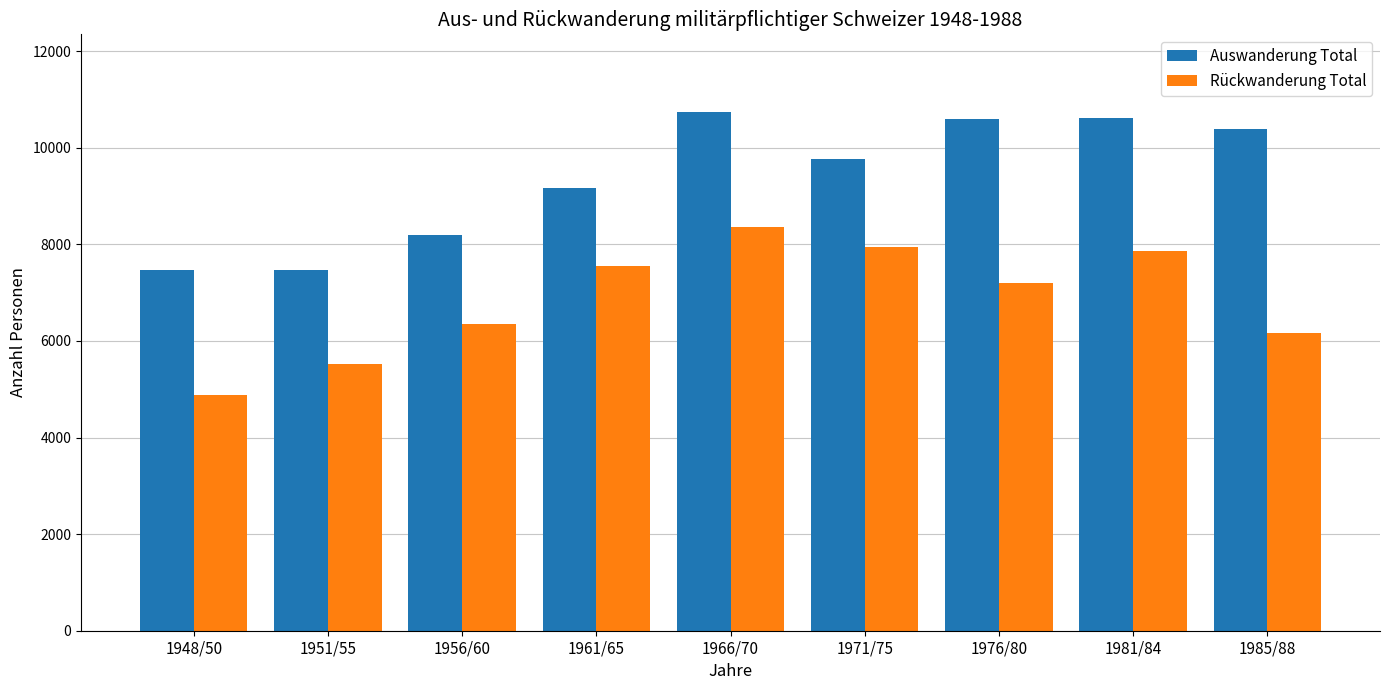

What is the value of the Rückwanderung Total bar at the 6th from the left?

7951.0